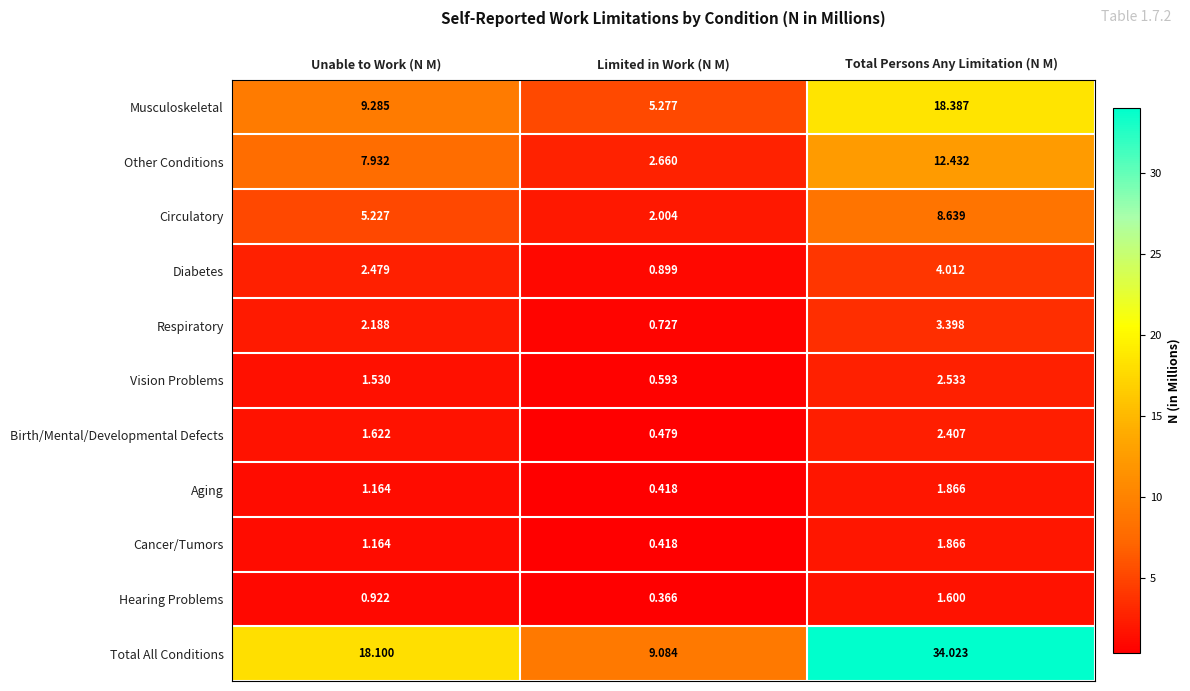

List the labels in order of Respiratory value, largest first.

Total Persons Any Limitation (N M), Unable to Work (N M), Limited in Work (N M)